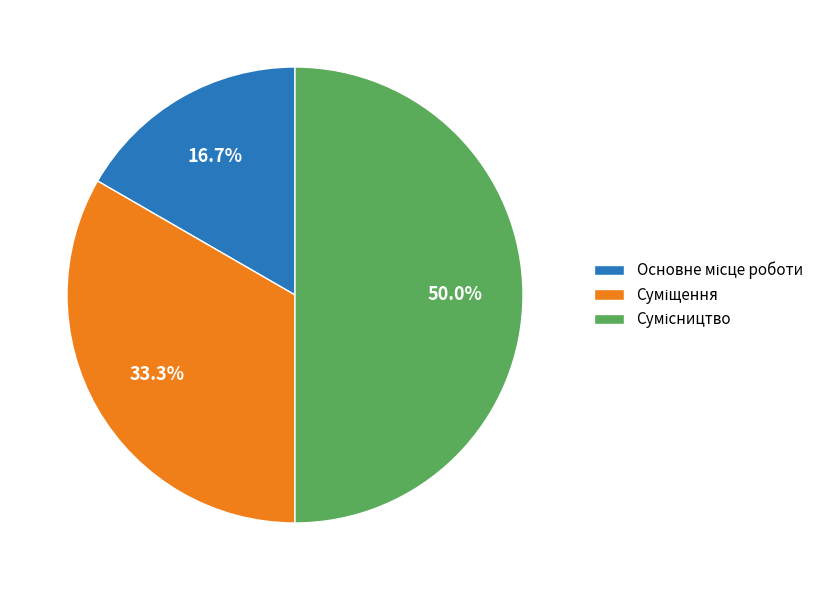

Is there a majority slice in this chart?

No